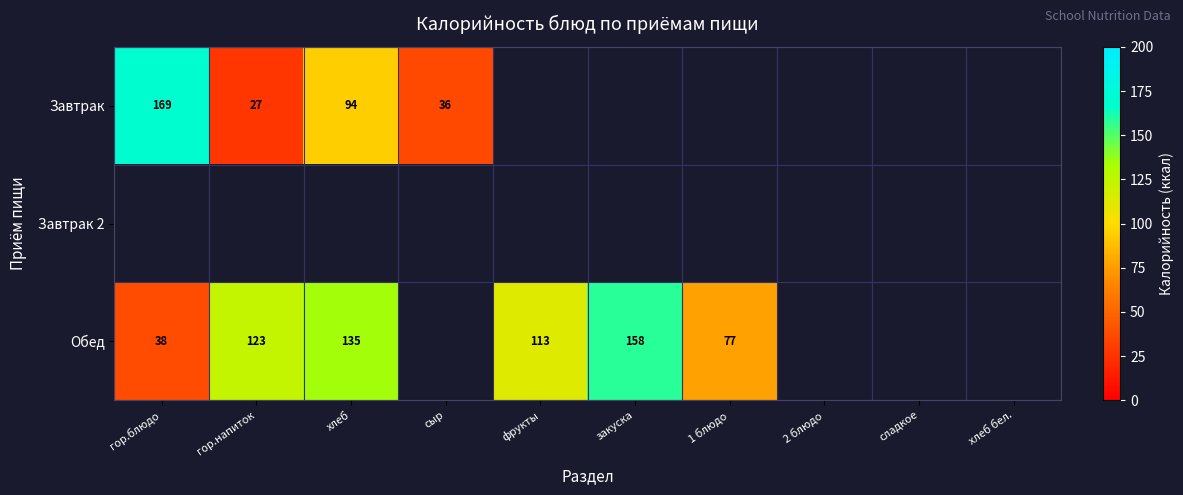

True or false: Обед has a value of 166.4 at фрукты.

False